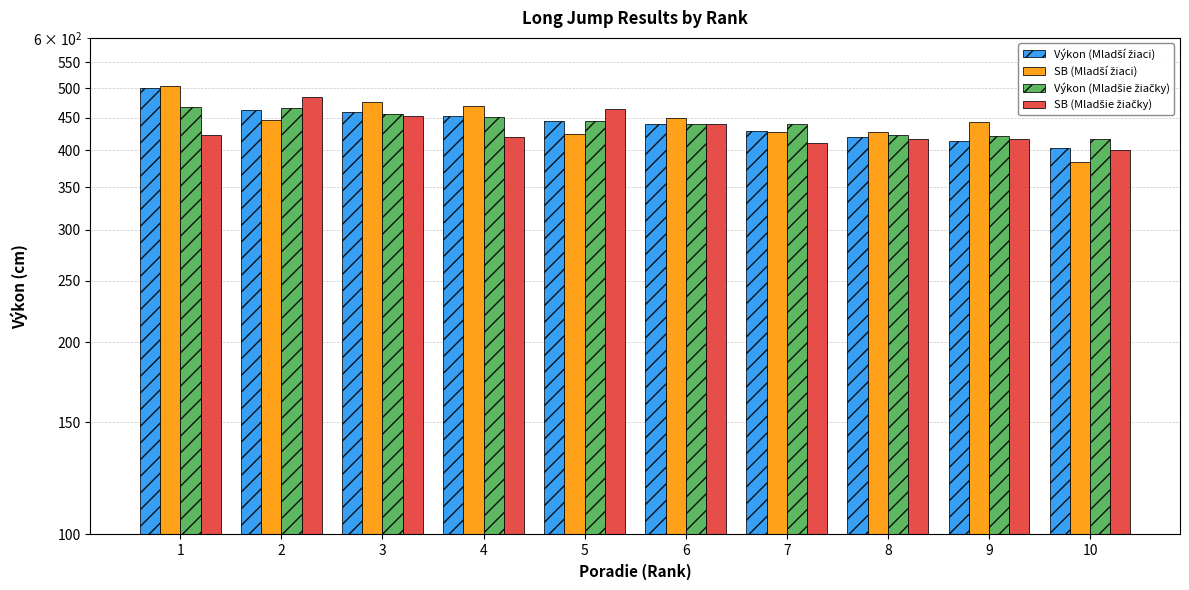

What value does the SB (Mladší žiaci) series have at 7, to the nearest 10?

430